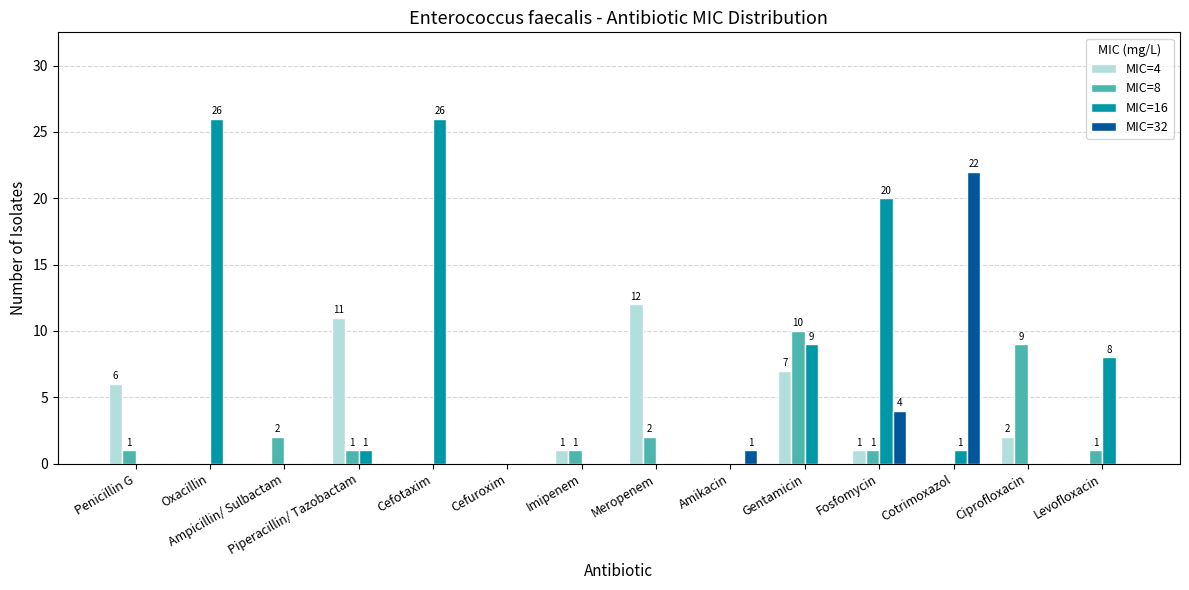

The MIC=8 series shows 2 at Meropenem. True or false?

True